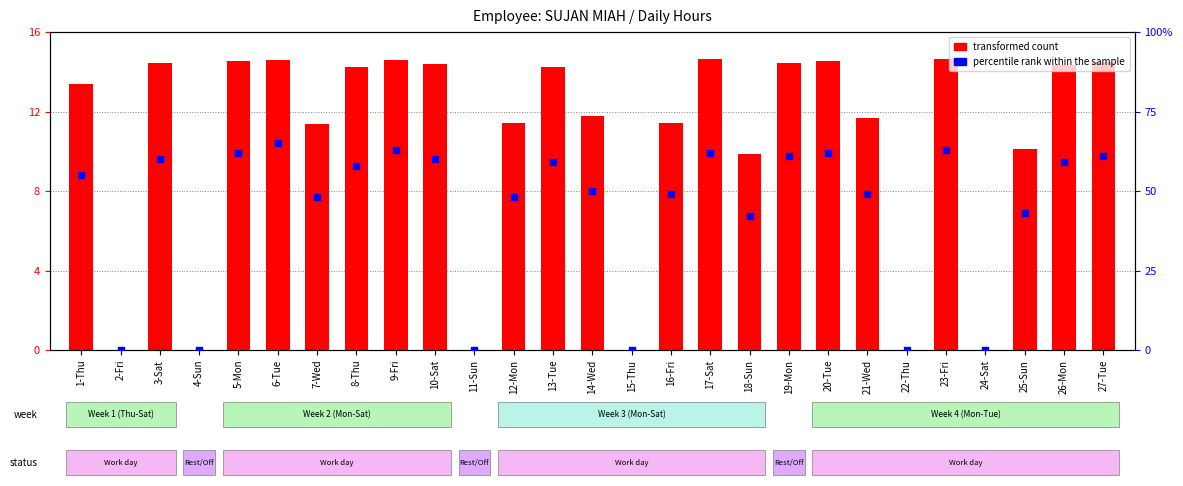

Which series has the largest total across all categories?

percentile rank within the sample